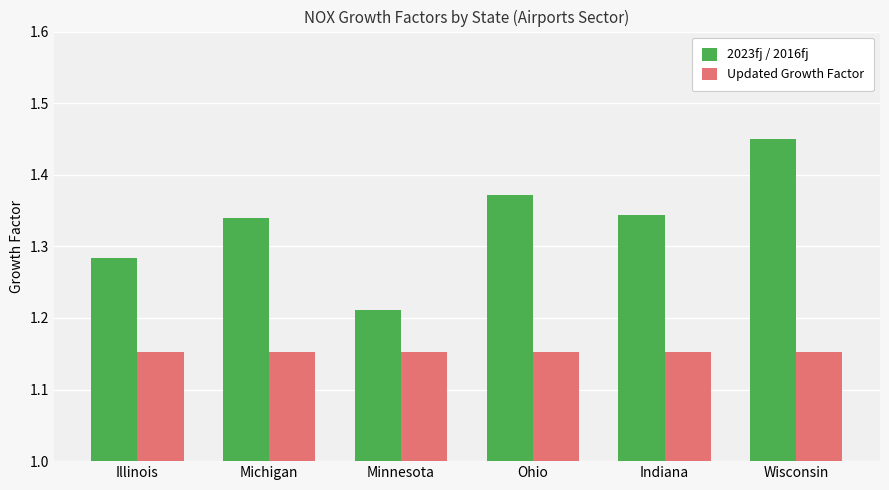

Count the 2023fj / 2016fj values in the range 1 to 2.

6